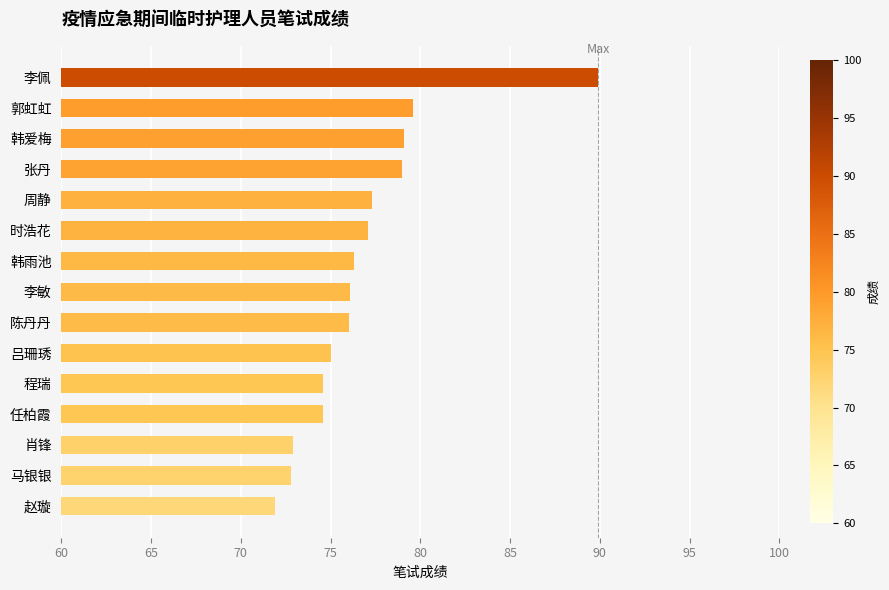

What is the label of the 13th bar from the top?

肖锋